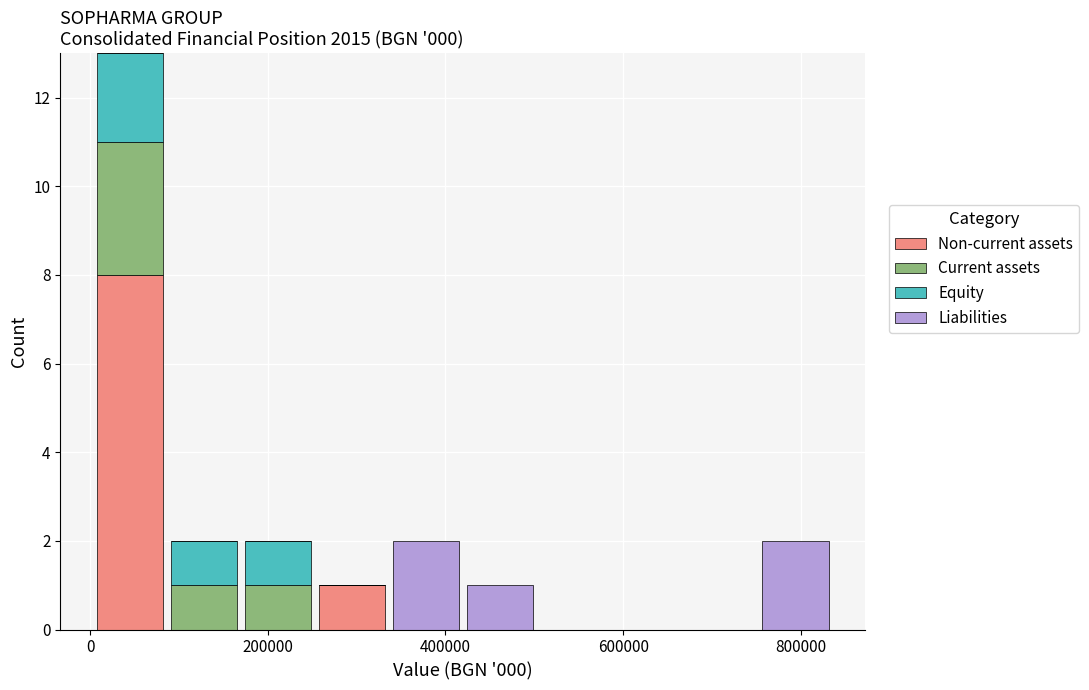

What is the total height of the stacked bar covering 260000 to 340000 on the x-axis? Neither the bar edges nor the heights are printed on the chart, so give them approximately, as read against the axes.

1